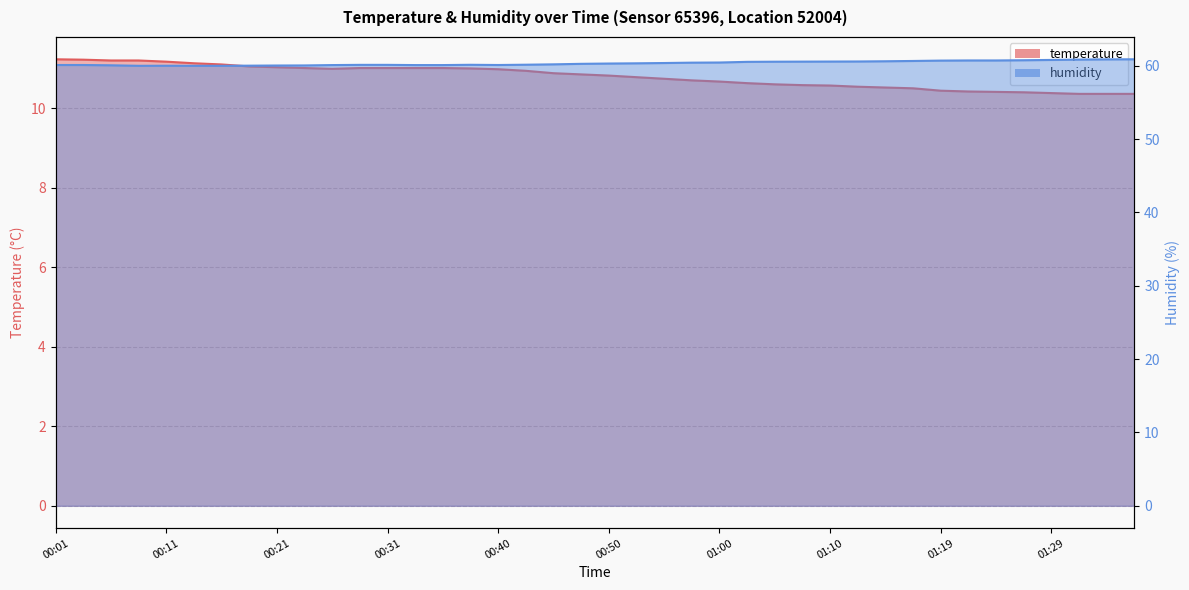

Does the chart display data point markers on the line(s)?

No